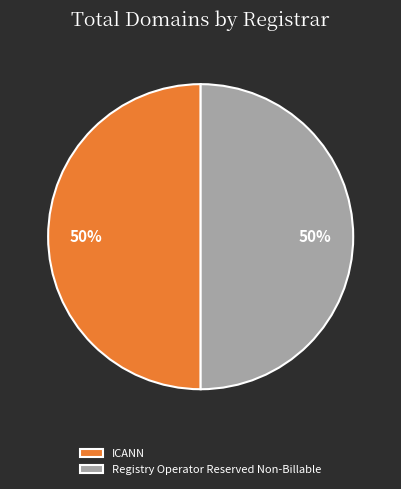

Combined, do Registry Operator Reserved Non-Billable and ICANN account for over 50%?

Yes